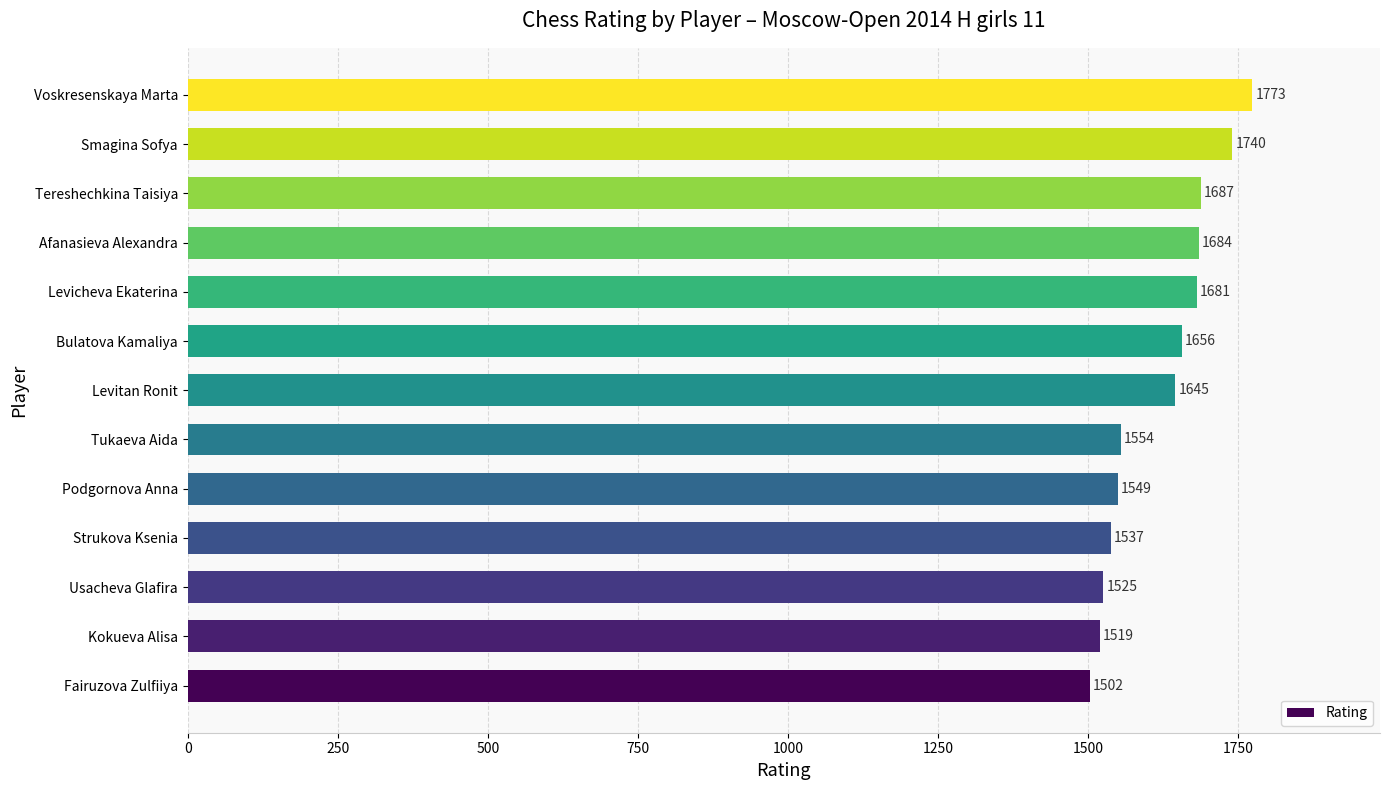

Rank the categories by value from lowest to highest.

Fairuzova Zulfiiya, Kokueva Alisa, Usacheva Glafira, Strukova Ksenia, Podgornova Anna, Tukaeva Aida, Levitan Ronit, Bulatova Kamaliya, Levicheva Ekaterina, Afanasieva Alexandra, Tereshechkina Taisiya, Smagina Sofya, Voskresenskaya Marta